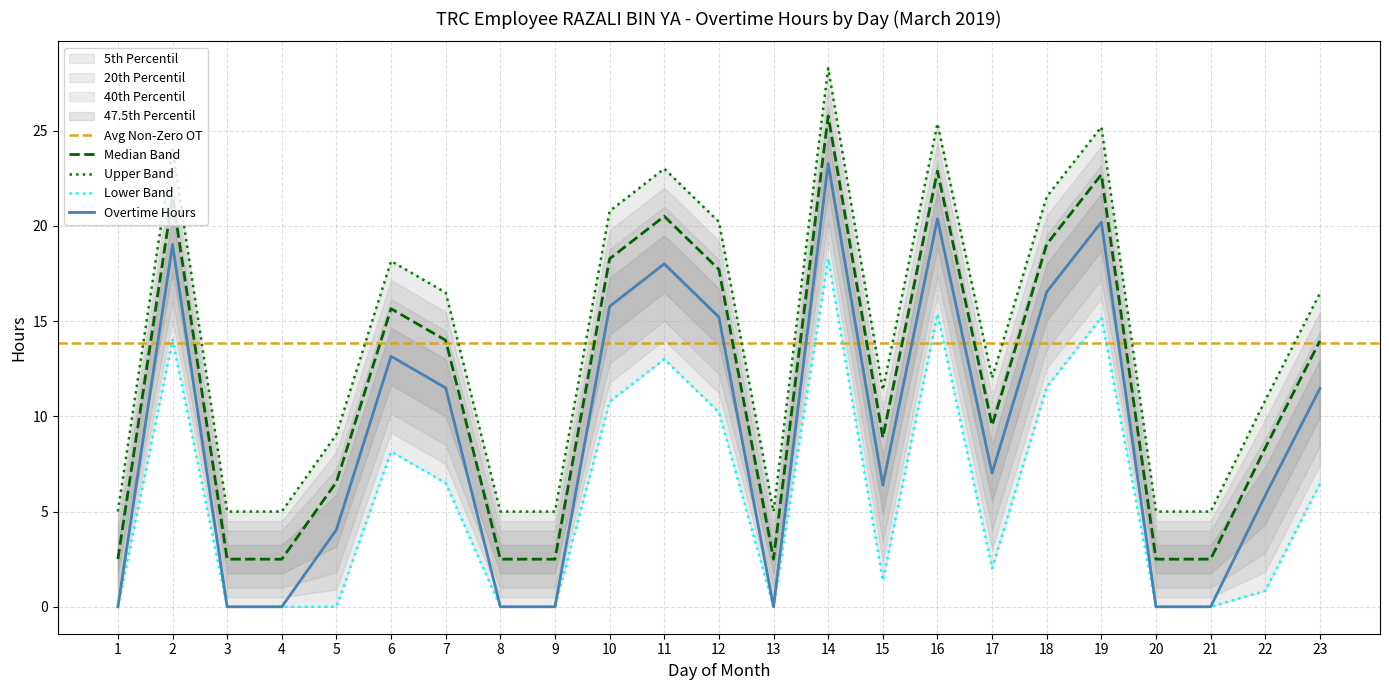

Is it true that Overtime Hours equals 0.0 at 1?

True